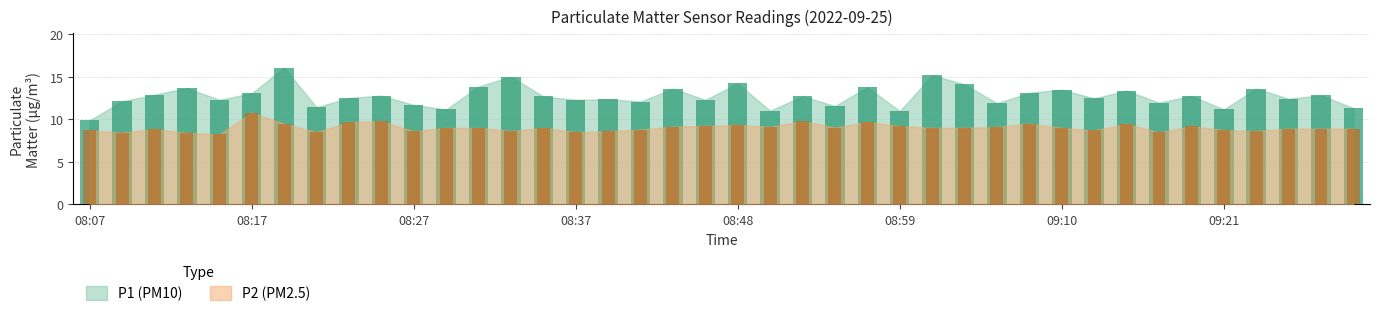

At how many categories does at least one series exceed 13?

14